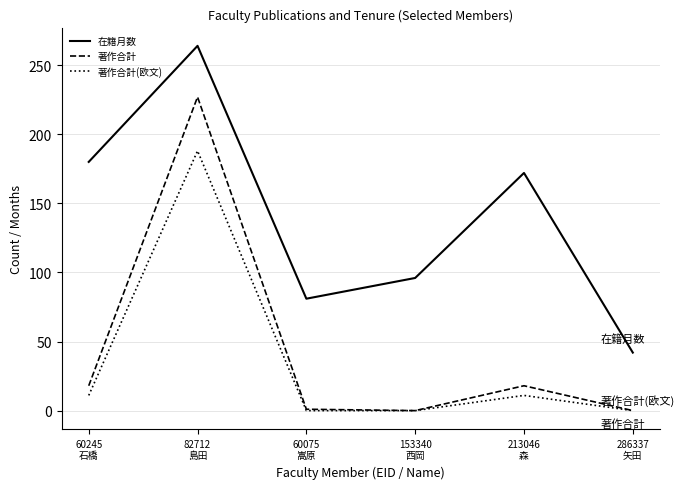

True or false: 著作合計 and 在籍月数 cross at least once.

False